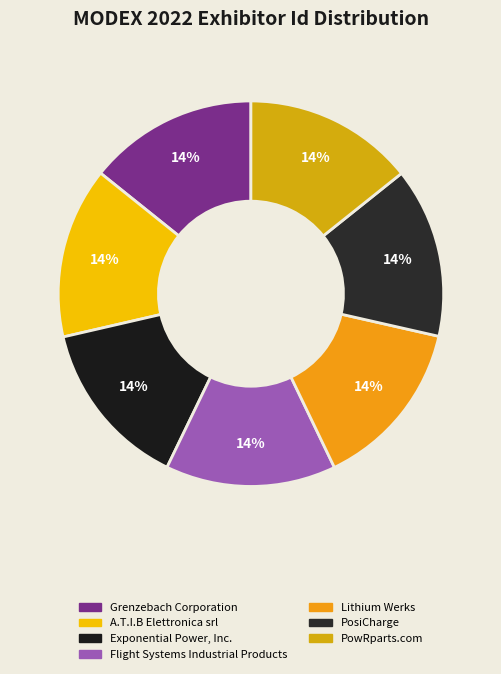

To the nearest percent, what percentage of the pie is Grenzebach Corporation?

14%